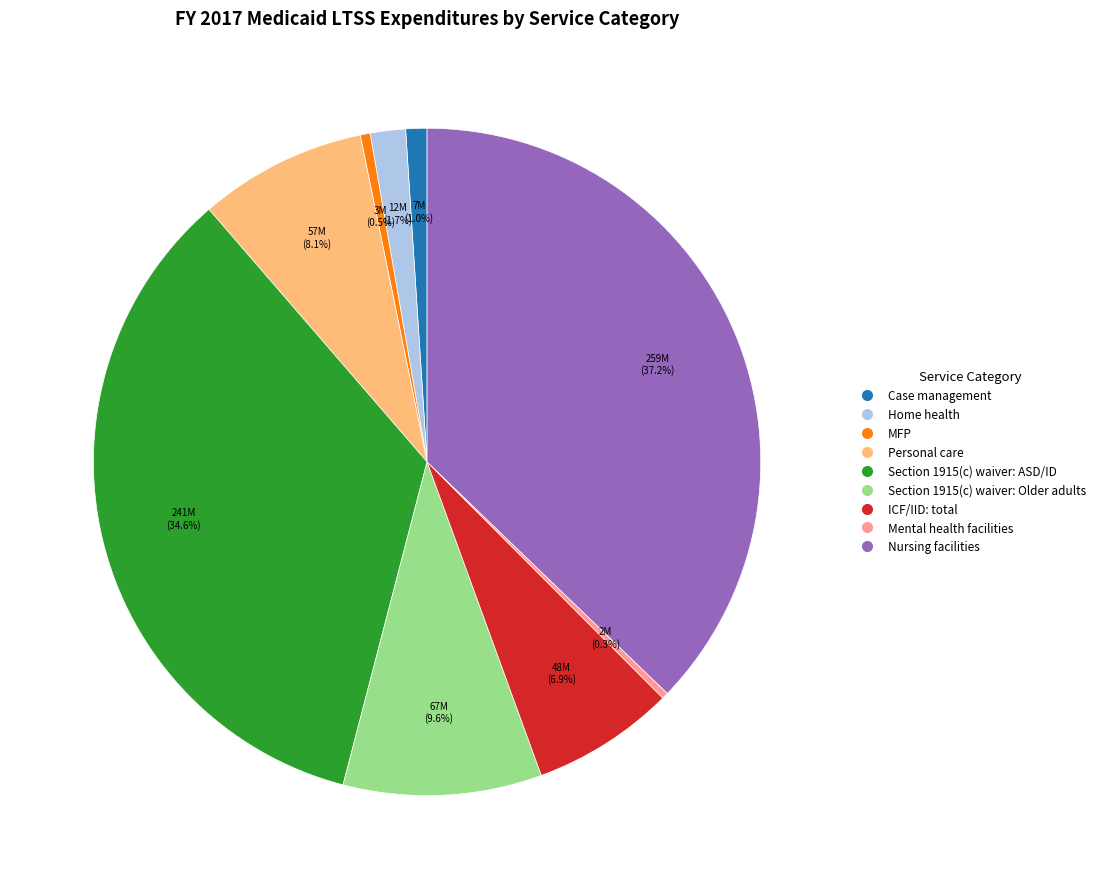

Is there any slice that represents more than half of the pie?

No